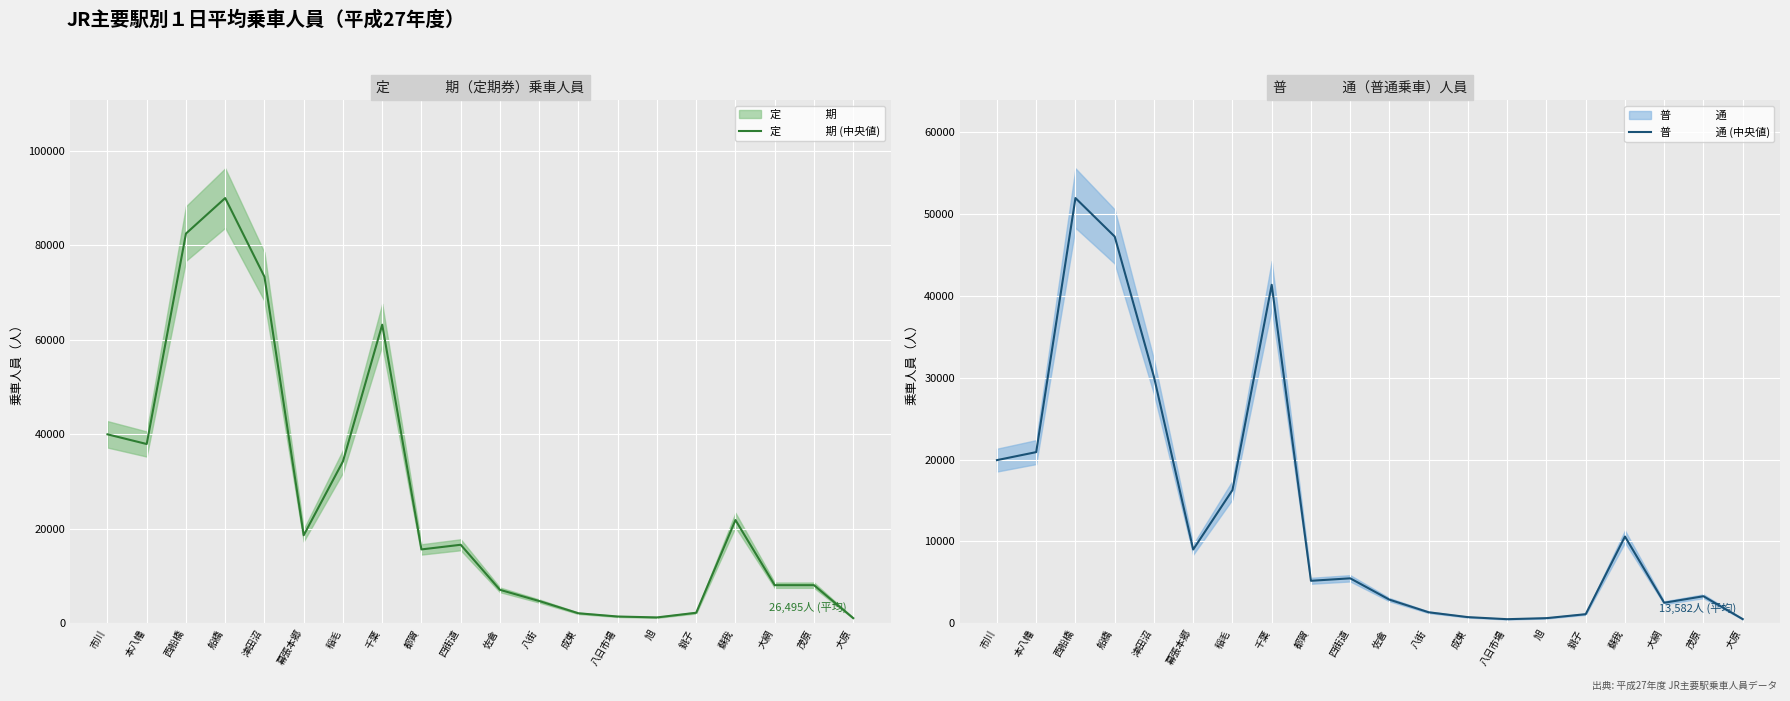

List the labels in order of 定　　　　期 (中央値) value, largest first.

船橋, 西船橋, 津田沼, 千葉, 市川, 本八幡, 稲毛, 蘇我, 幕張本郷, 四街道, 都賀, 茂原, 大網, 佐倉, 八街, 銚子, 成東, 八日市場, 旭, 大原